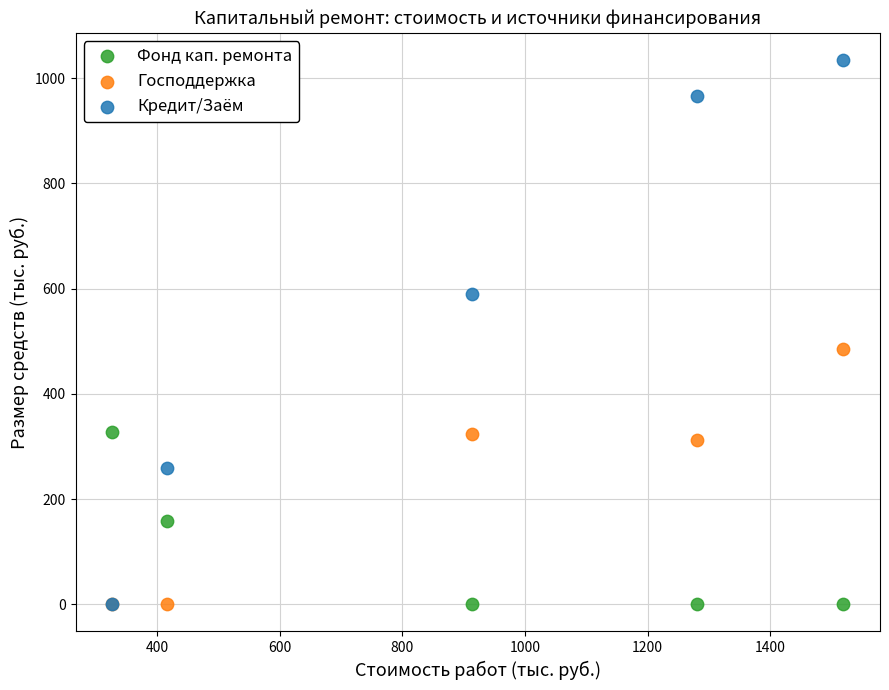

Across all series, what Y value is closest to 517?

484.6